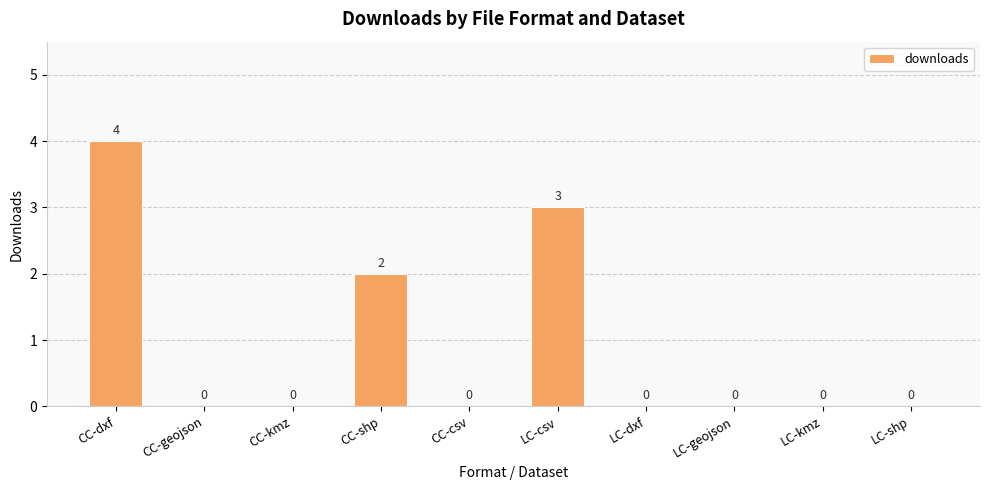

What is the maximum value shown in the chart?

4